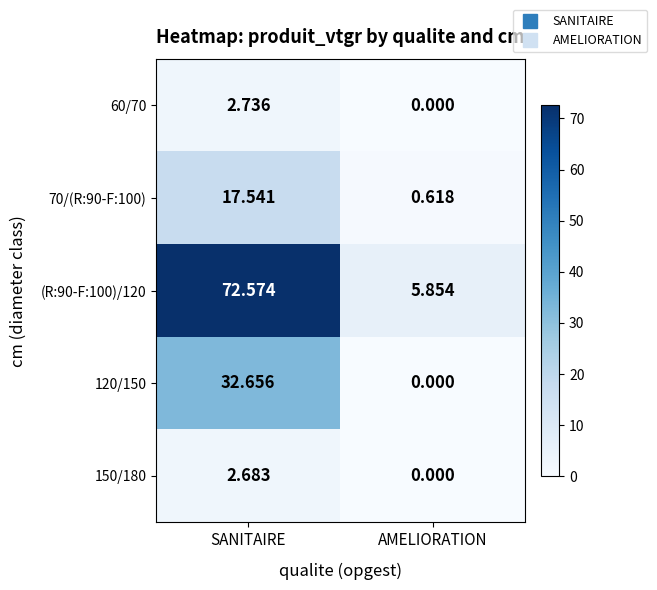

Where does the 60/70 series first go above 2?

SANITAIRE